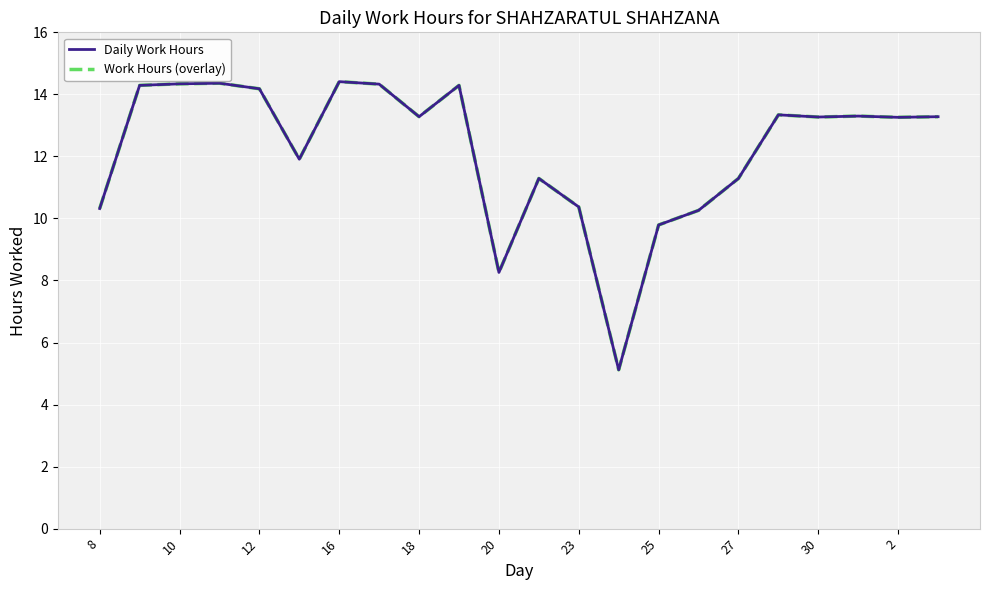

Is this an area chart (filled region under the line)?

No